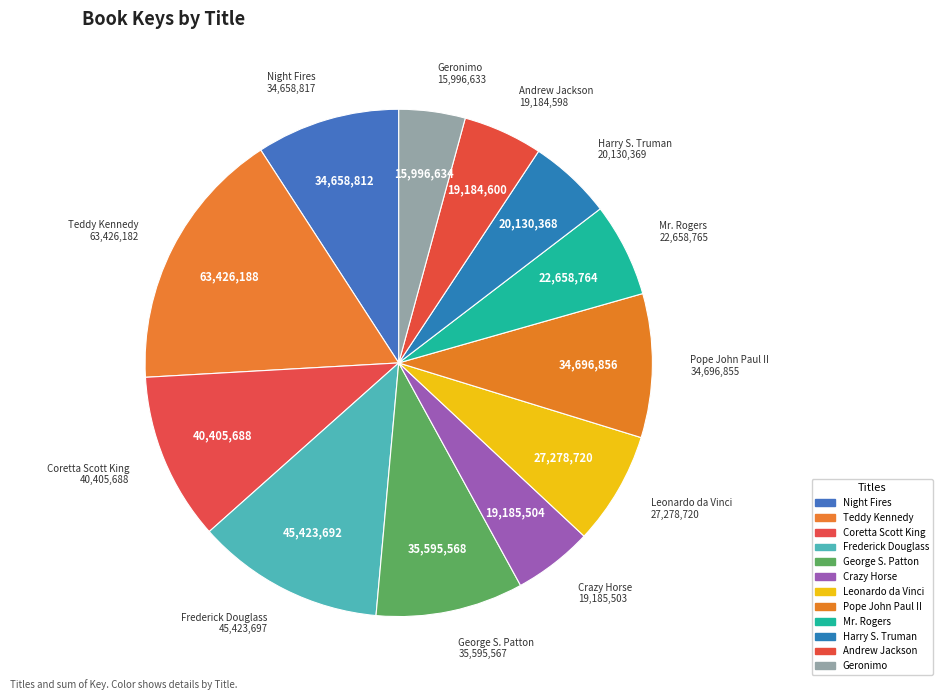

What is the ratio of the value at Night Fires to the value at Pope John Paul II?

1.0